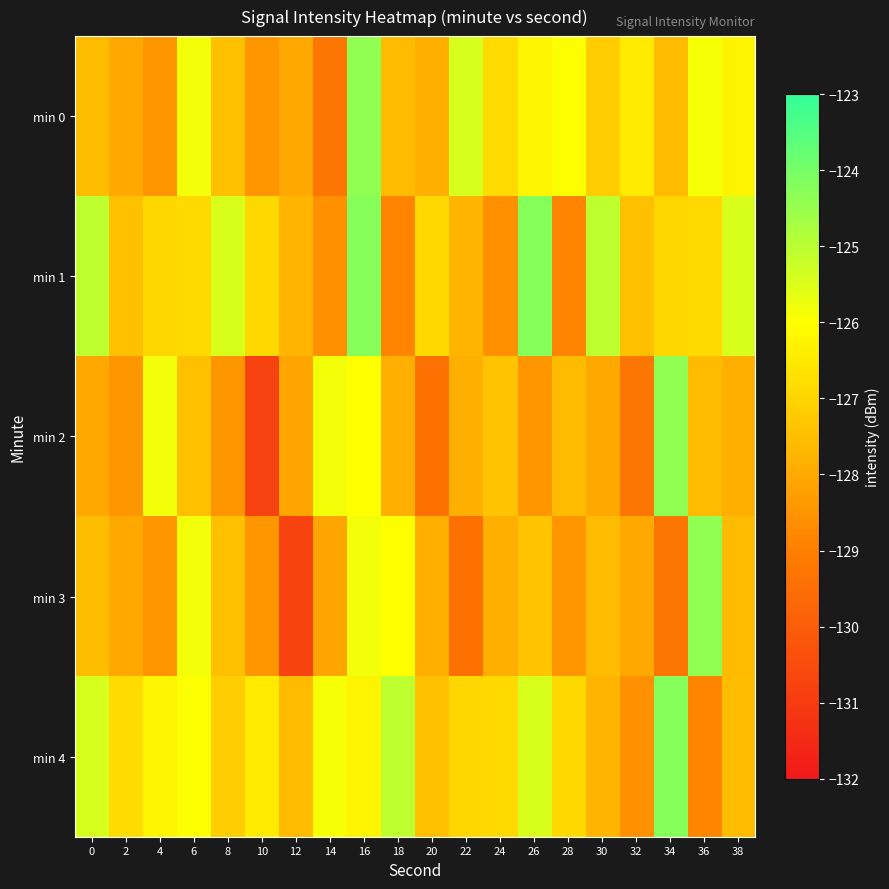

Which series has the largest total across all categories?

min 4